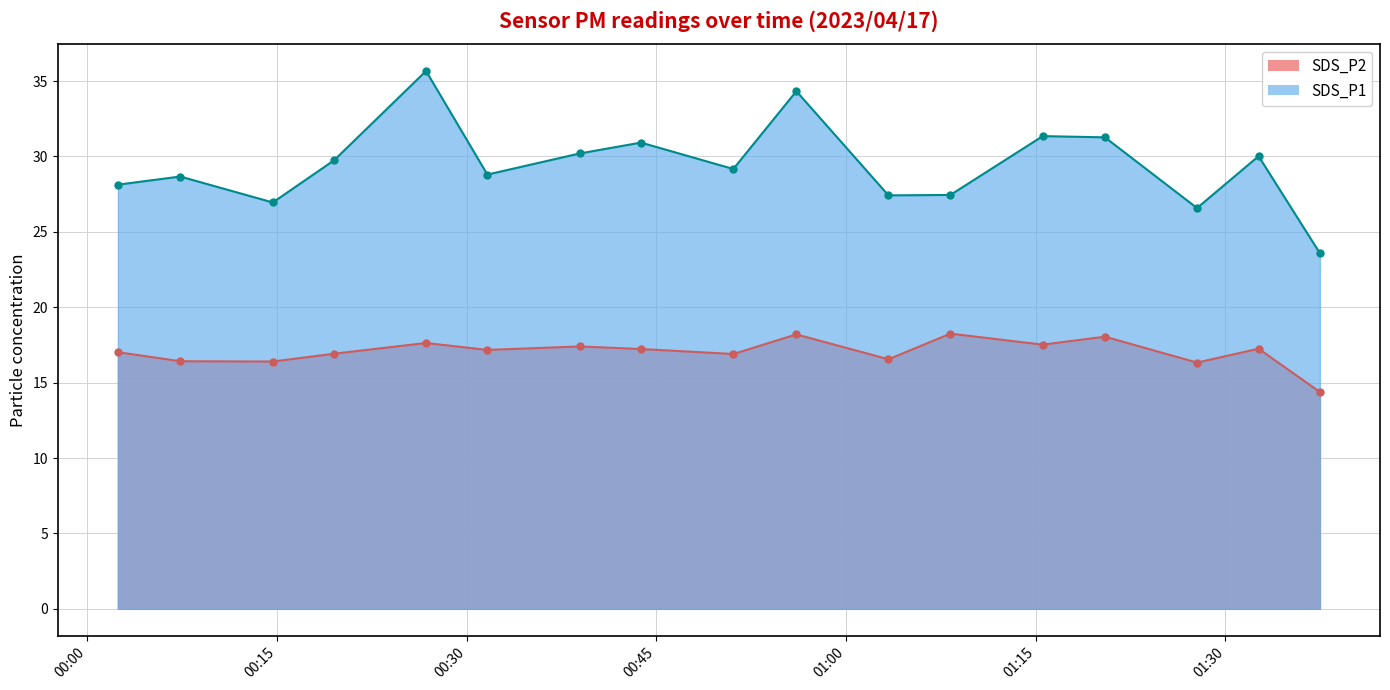

How many lines are shown in the chart?

2